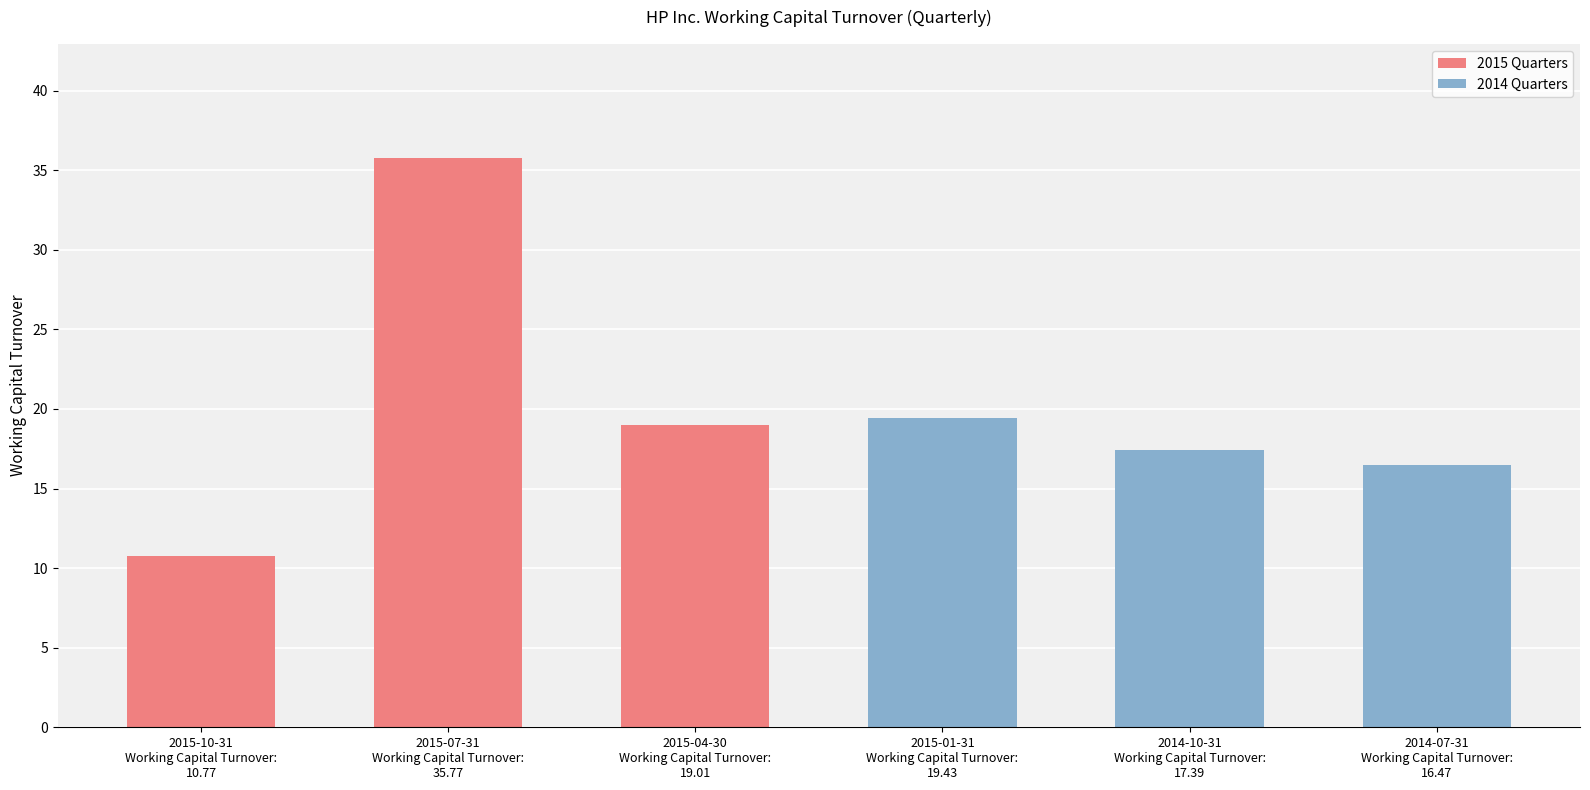

What position from the right is 2015-07-31
Working Capital Turnover:
35.77?

5